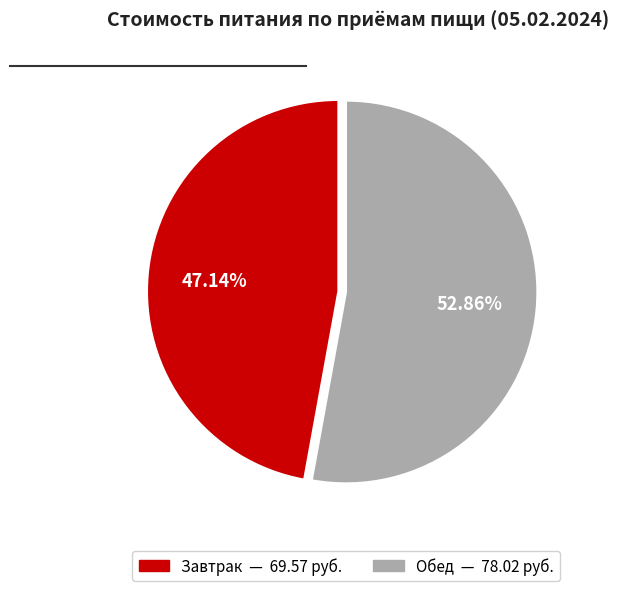

Is it true that Завтрак is 54% of the pie?

False